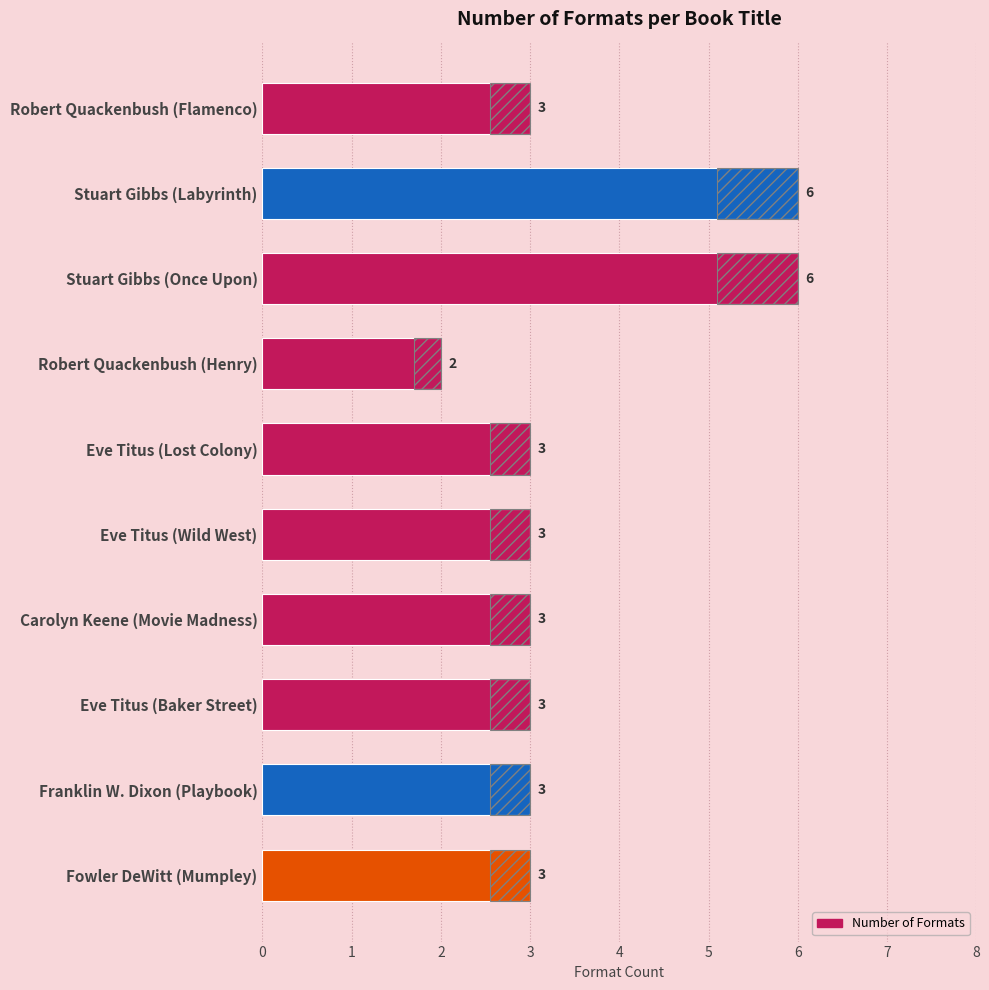

What is the sum of all values?

35